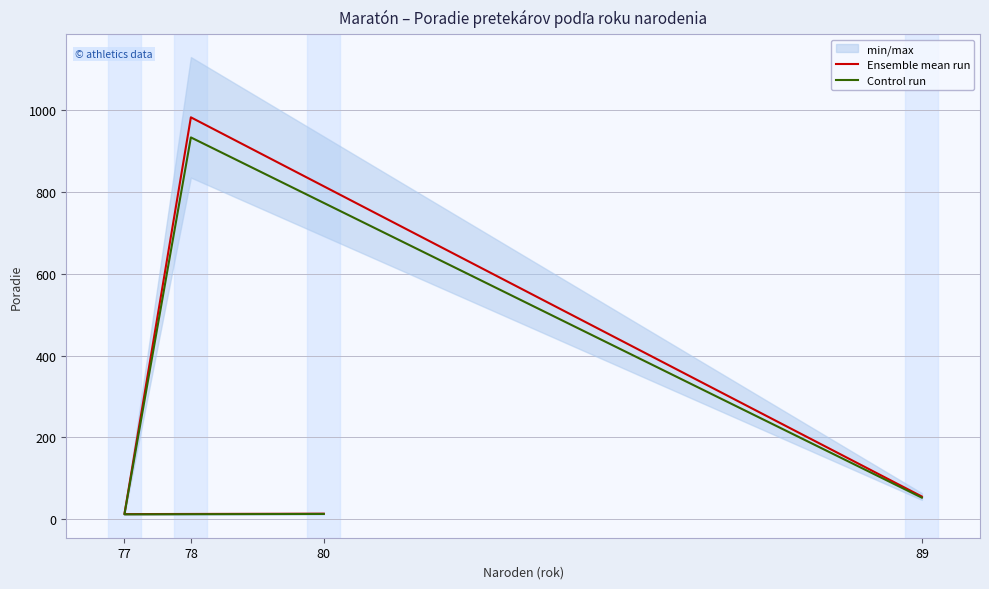

Does the chart display data point markers on the line(s)?

No